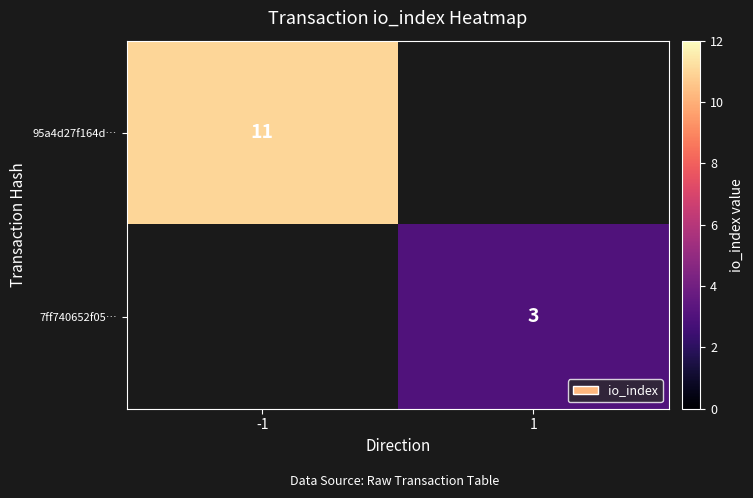

The 7ff740652f05… series shows 3 at 1. True or false?

True